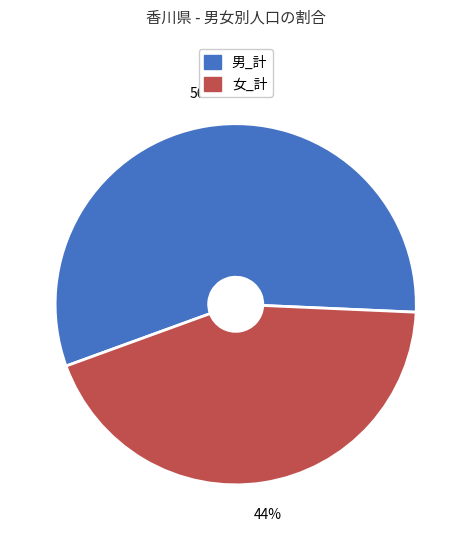

To the nearest percent, what is the combined percentage of 男_計 and 女_計?

100%